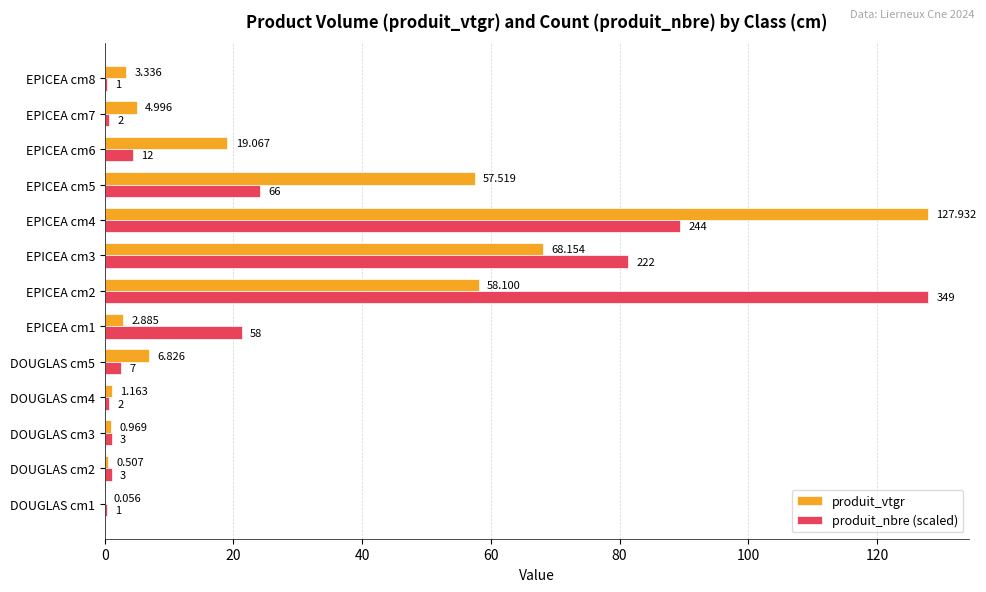

Which series changed the most between DOUGLAS cm5 and EPICEA cm3?

produit_nbre (scaled)